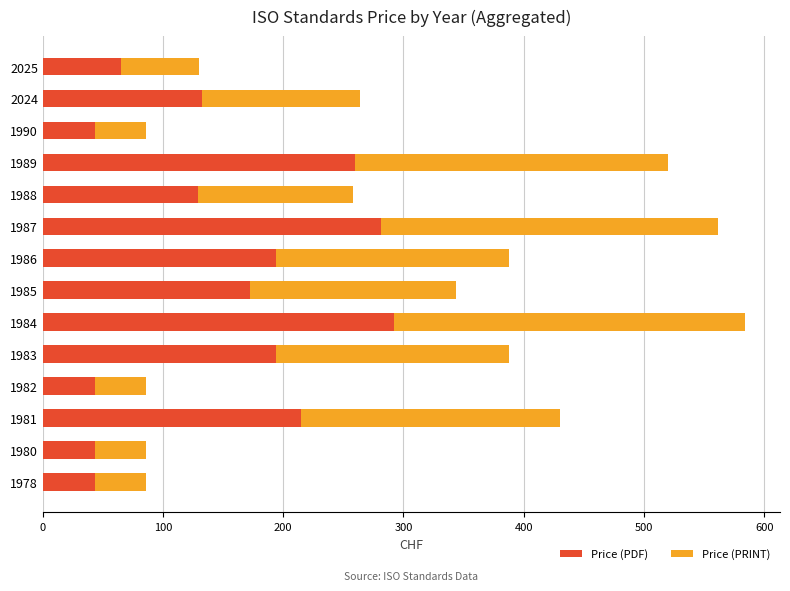

What is the lowest value of the Price (PDF) series?

43